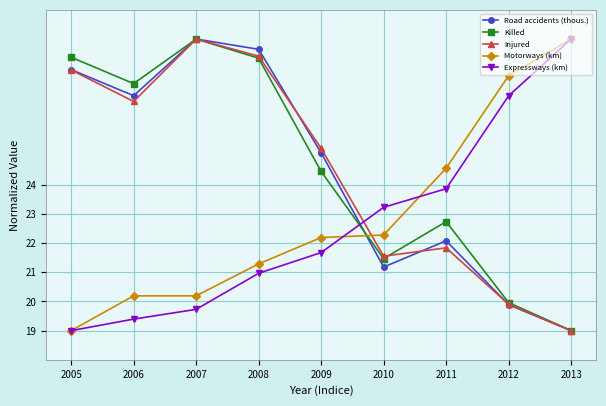

What is the spread (max minus min) of values at 2007?

9.3